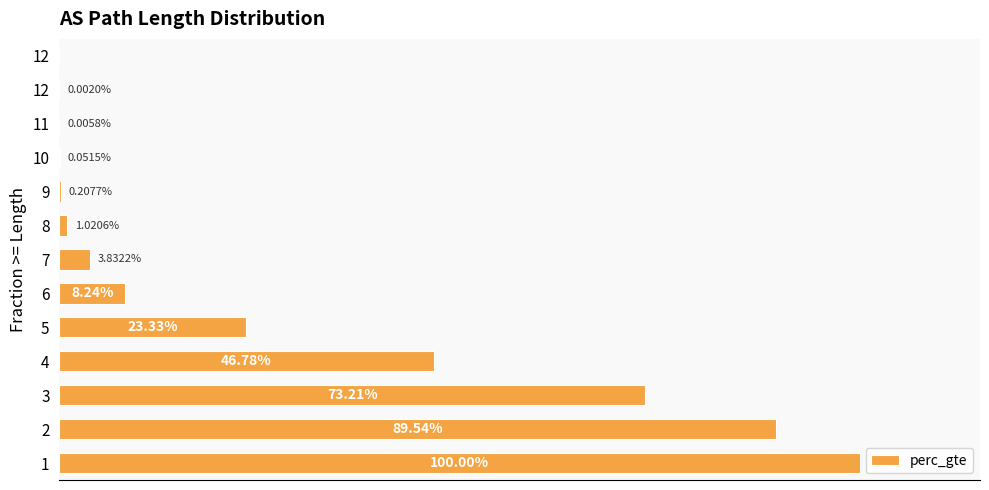

Are the bars horizontal?

Yes